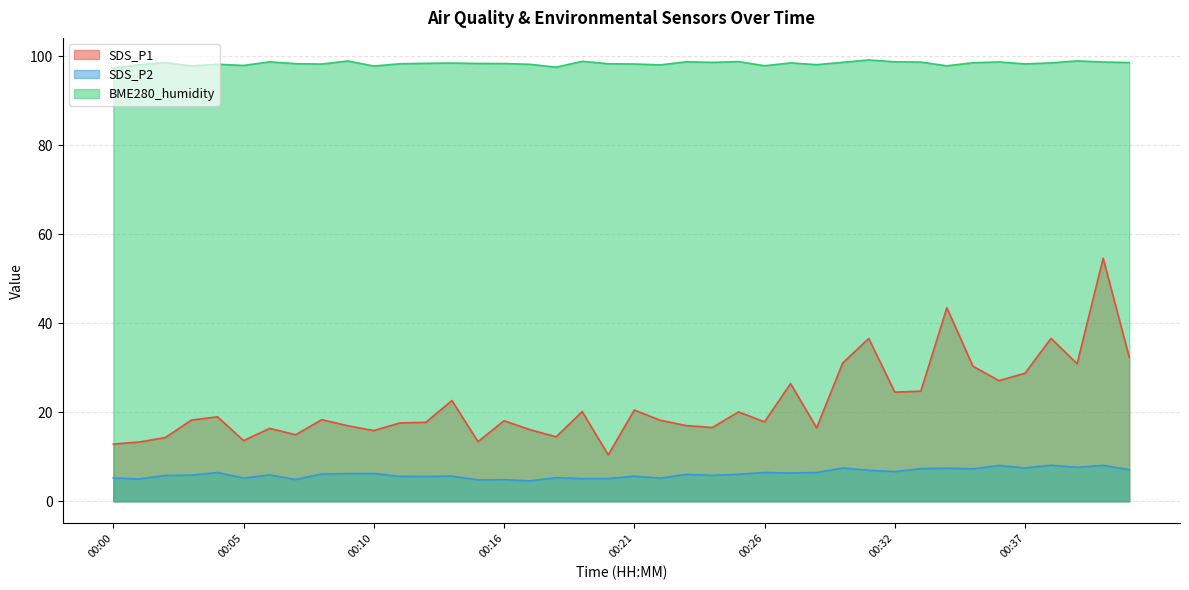

How many data points does each series have?

40